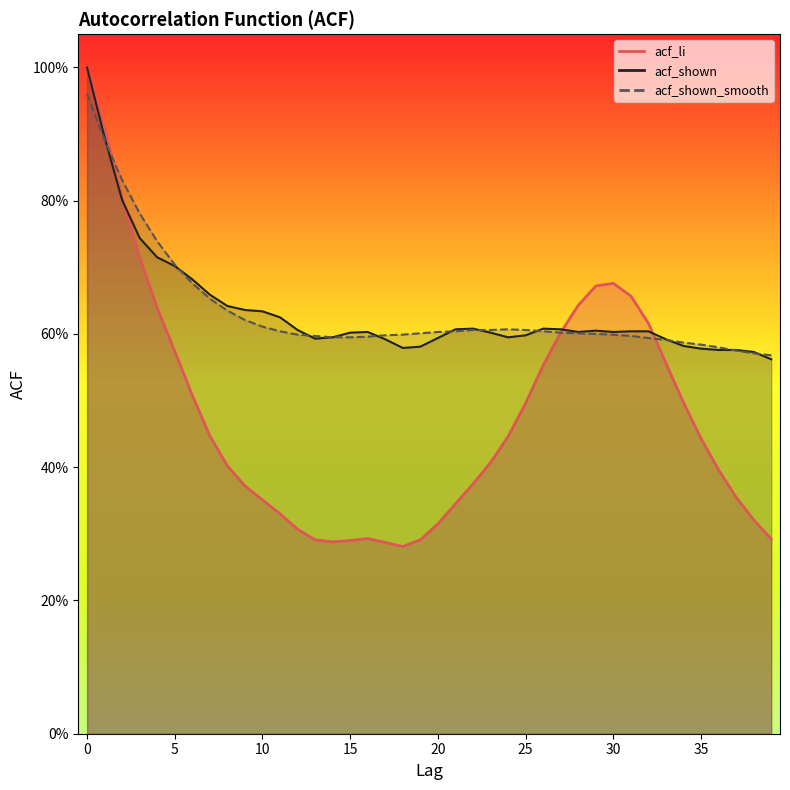

At how many categories does at least one series exceed 0?

40